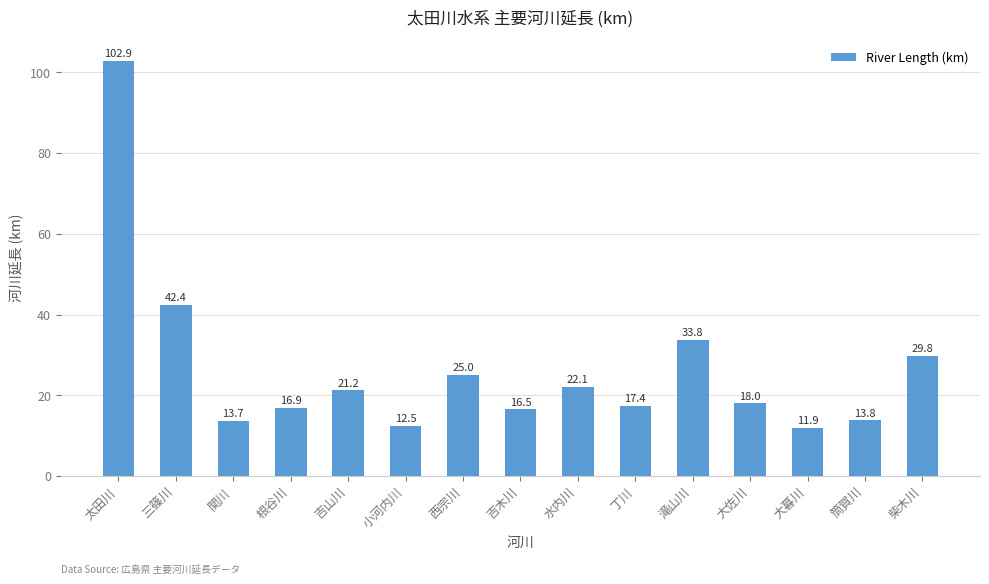

How many bars are there in total?

15